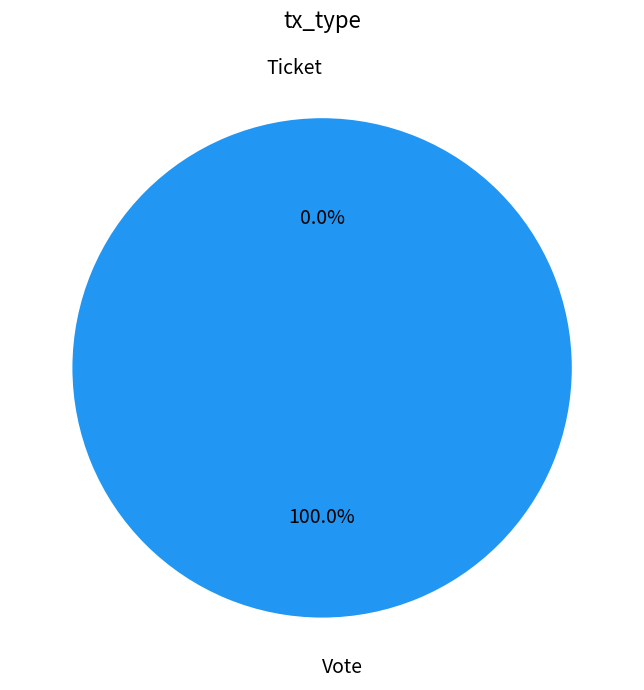

Is it true that Vote is 90% of the pie?

False